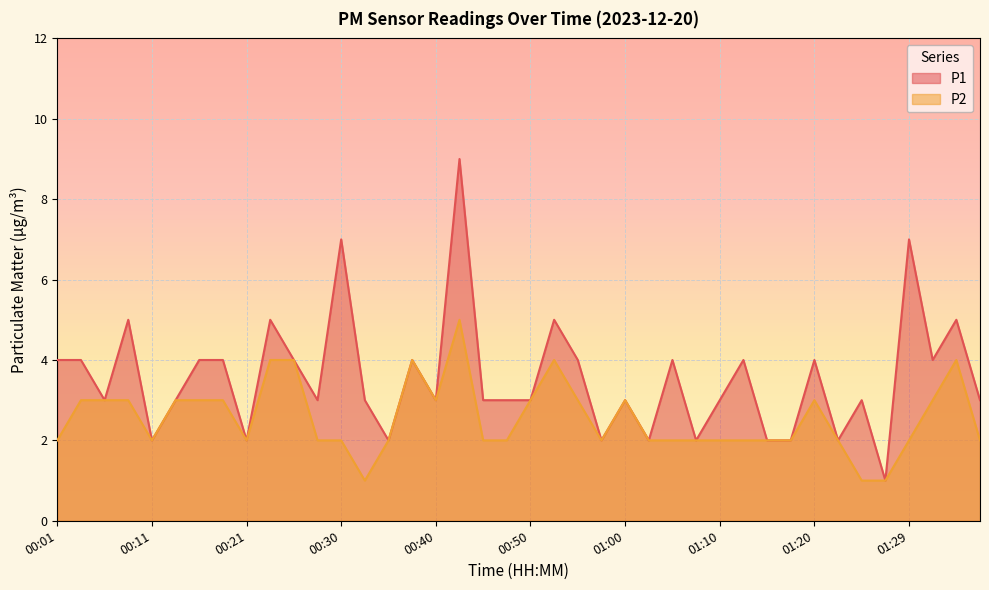

What is the greatest value displayed?

9